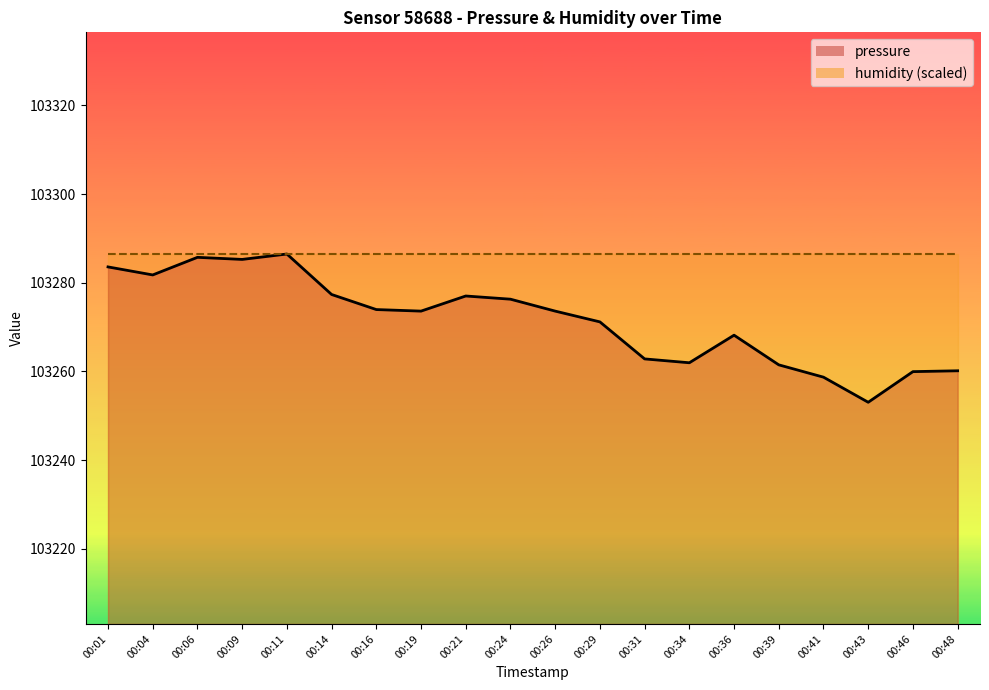

What is the minimum value shown in the chart?

103253.0